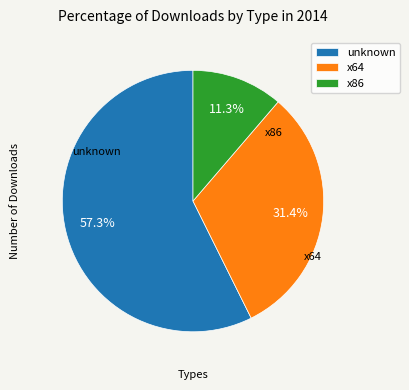

Combined, what portion of the pie is x86 and x64?

42.7%